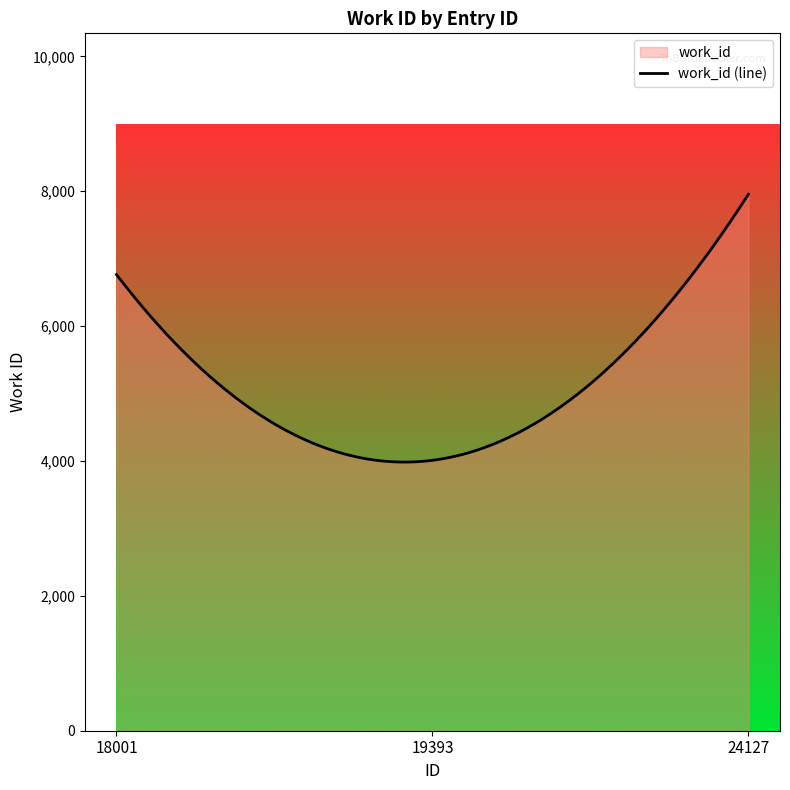

Does the chart display data point markers on the line(s)?

No